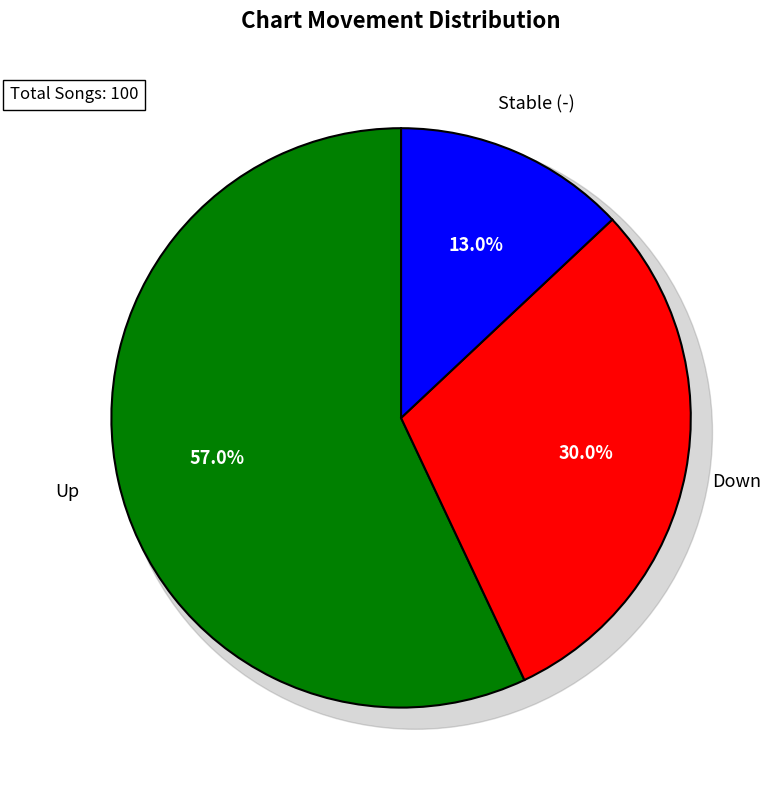

Which slice represents more than half of the pie?

up